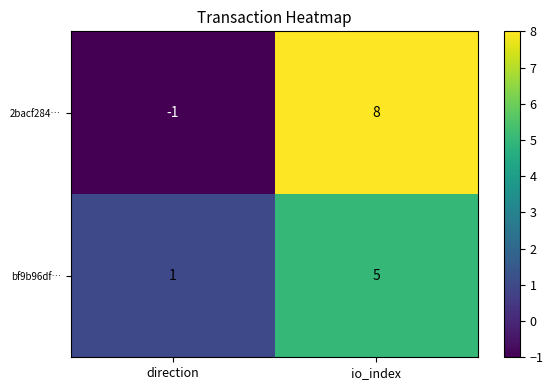

What is the difference between the maximum and minimum values in the bf9b96df… series?

4